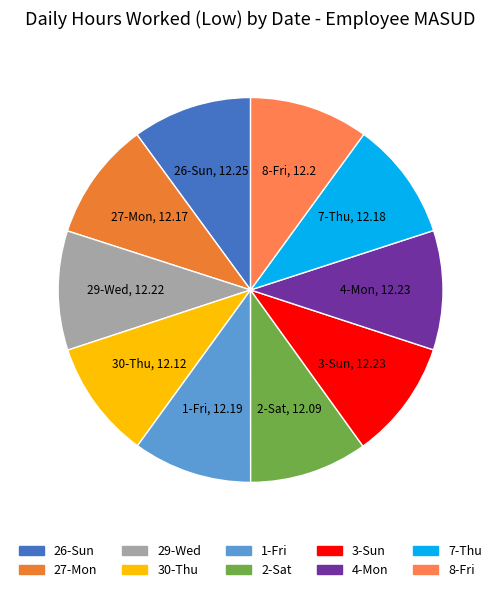

True or false: 26-Sun accounts for 10% of the total.

True